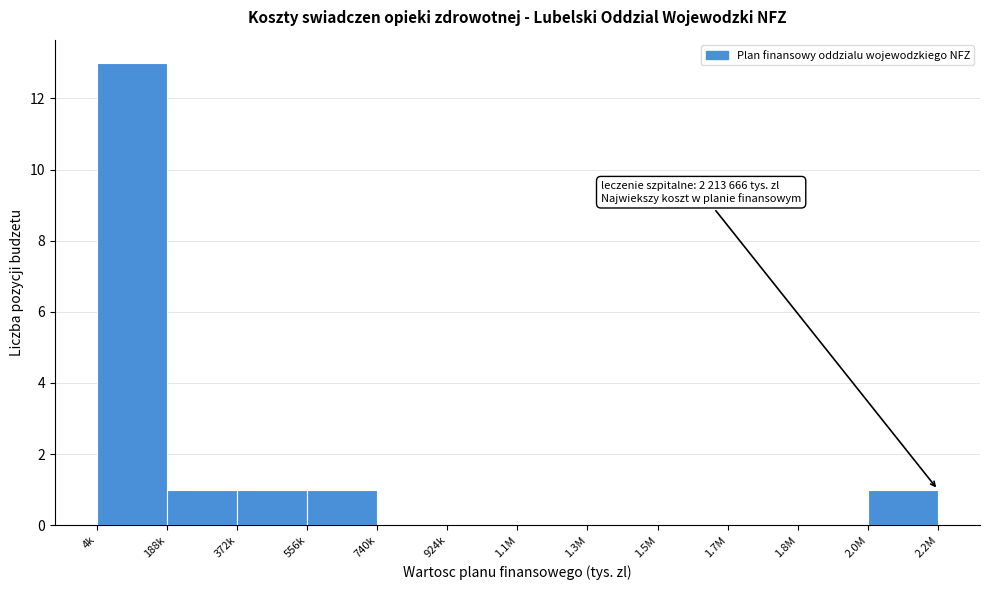

Reading right to left, what are all the values shown in this chart?

2.0M=1	1.8M=0	1.7M=0	1.5M=0	1.3M=0	1.1M=0	924k=0	740k=0	556k=1	372k=1	188k=1	4k=13